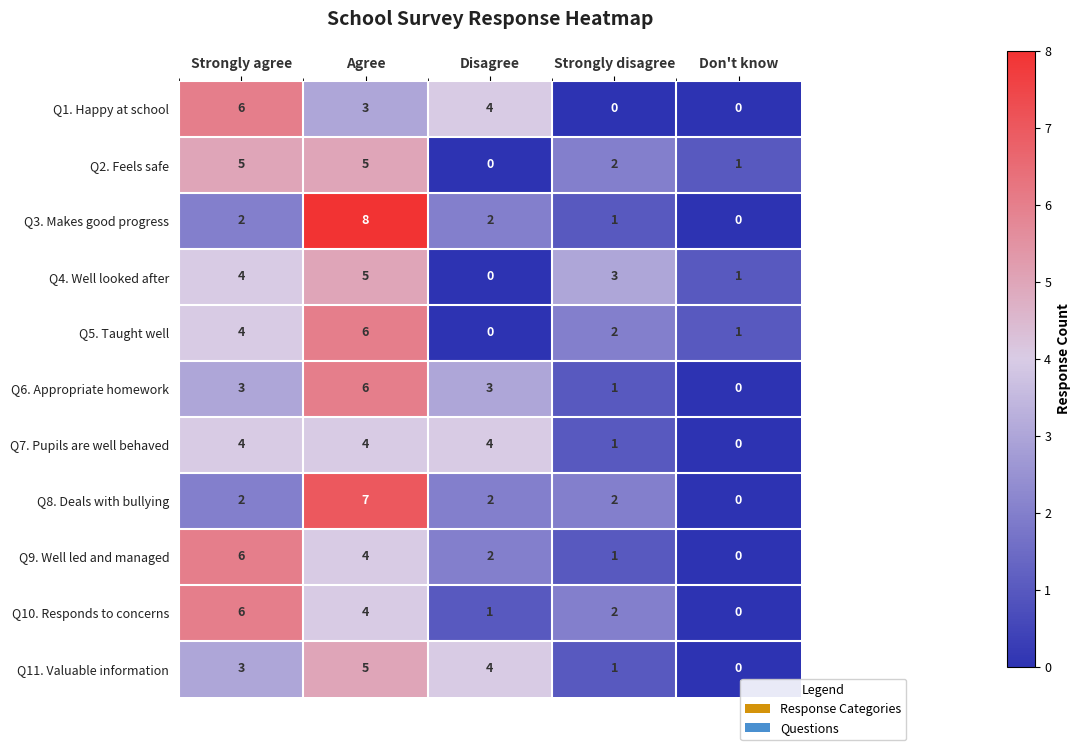

How many series are shown in this chart?

11